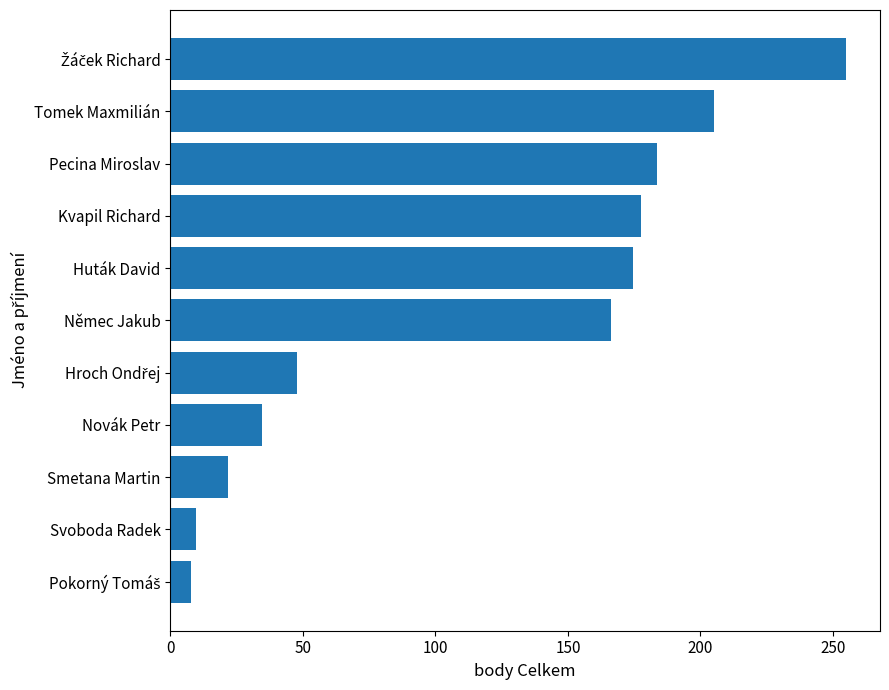

What is the change in value from Novák Petr to Smetana Martin?

-12.7